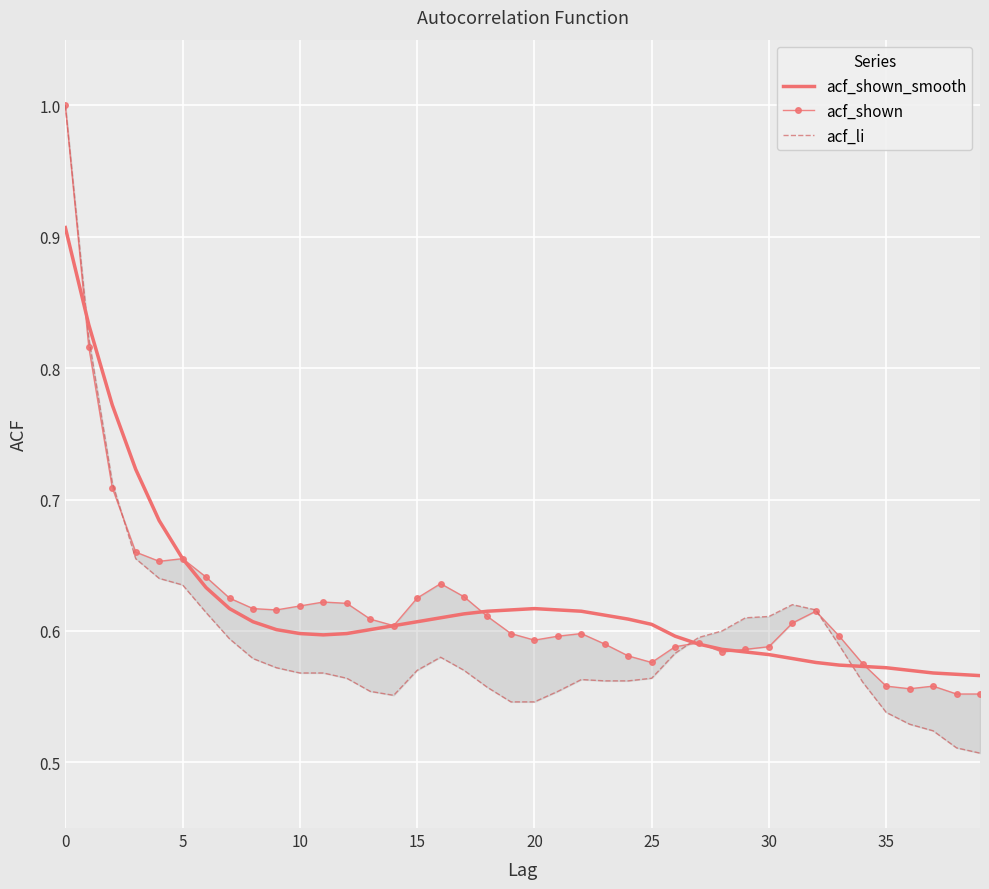

How many intersections are there between acf_li and acf_shown_smooth?

3